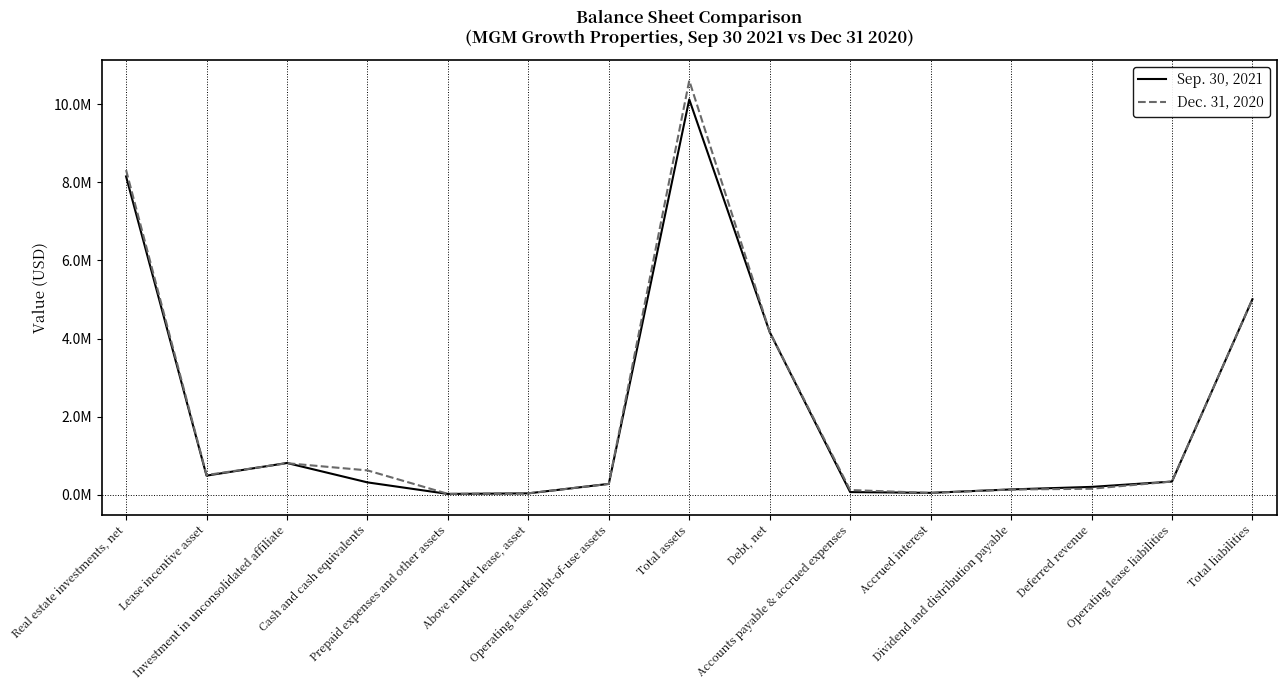

Is this an area chart (filled region under the line)?

No